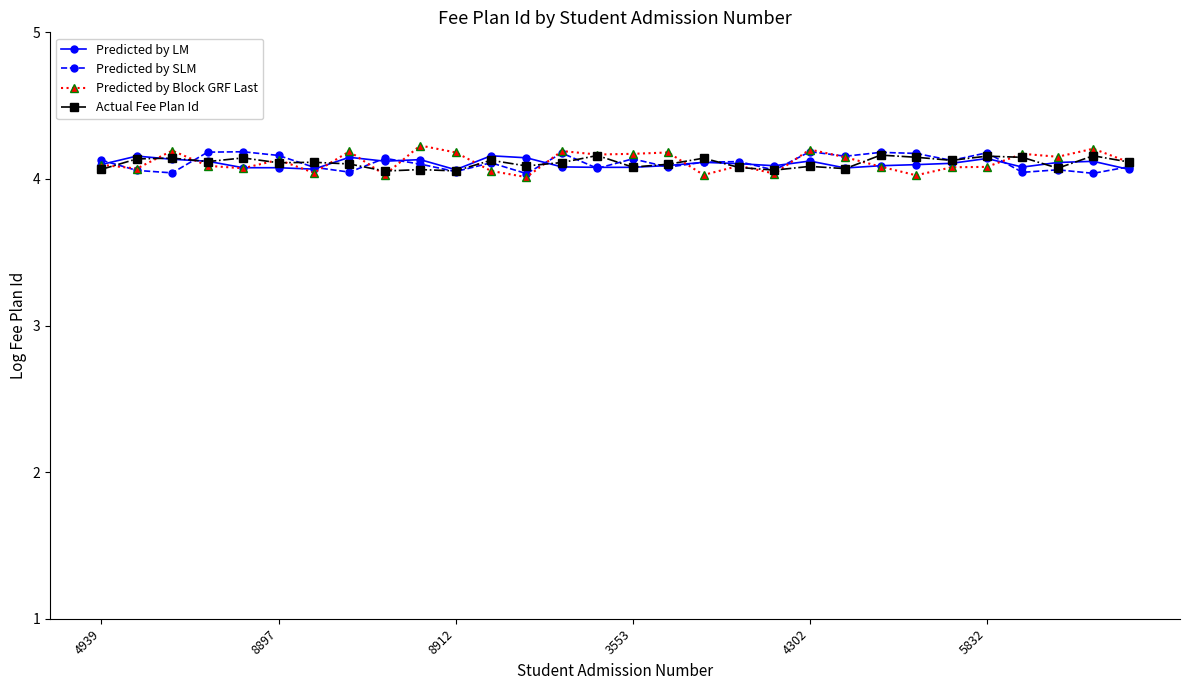

True or false: Predicted by SLM has more than 1 interior local peaks.

True